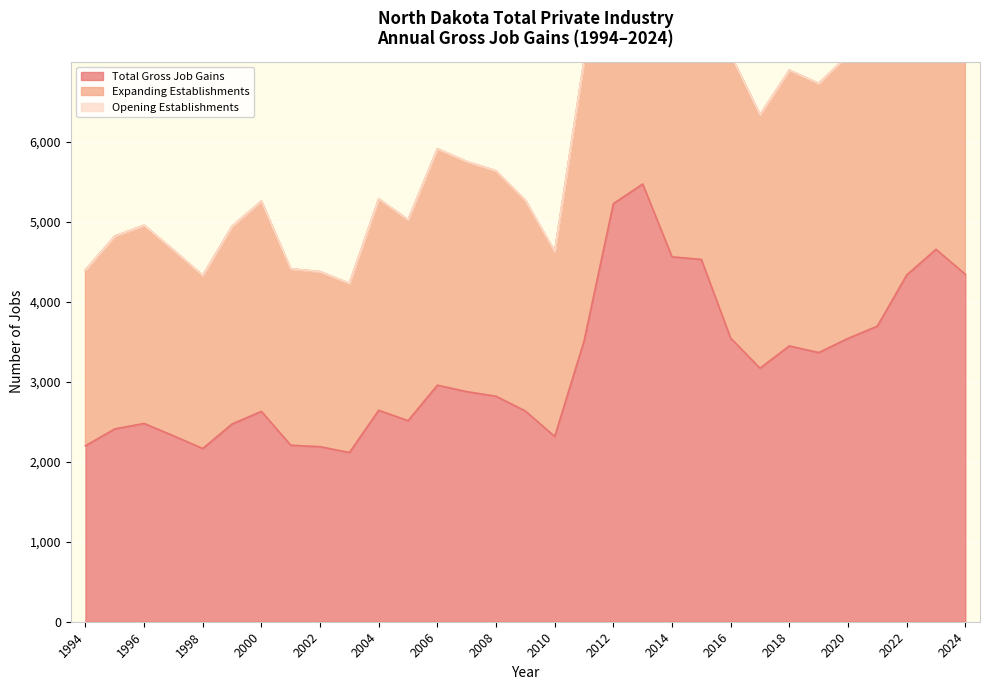

The value of Total Gross Job Gains at 2019 is 1365. True or false?

False